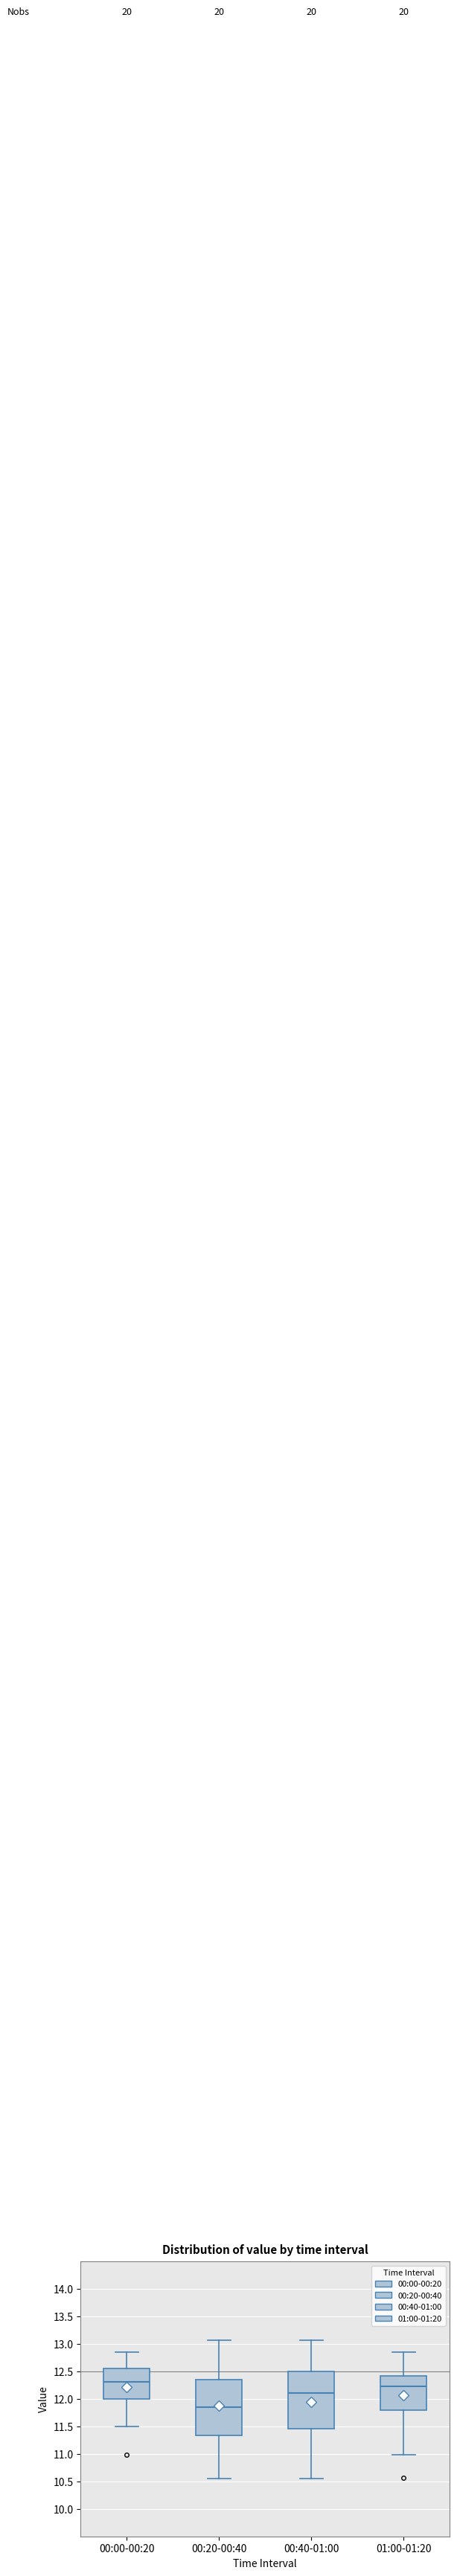

Reading left to right, read every box against the y-axis: the position of its median line, the range the box covers, and the ends of its whiskers. The values are not printed on the chart, so give them approximately, as read against the axis.

00:00-00:20: median 12.30, box 12.00 to 12.55, whiskers 11.50 to 12.85
00:20-00:40: median 11.85, box 11.35 to 12.35, whiskers 10.55 to 13.05
00:40-01:00: median 12.10, box 11.45 to 12.50, whiskers 10.55 to 13.05
01:00-01:20: median 12.25, box 11.80 to 12.40, whiskers 11.00 to 12.85